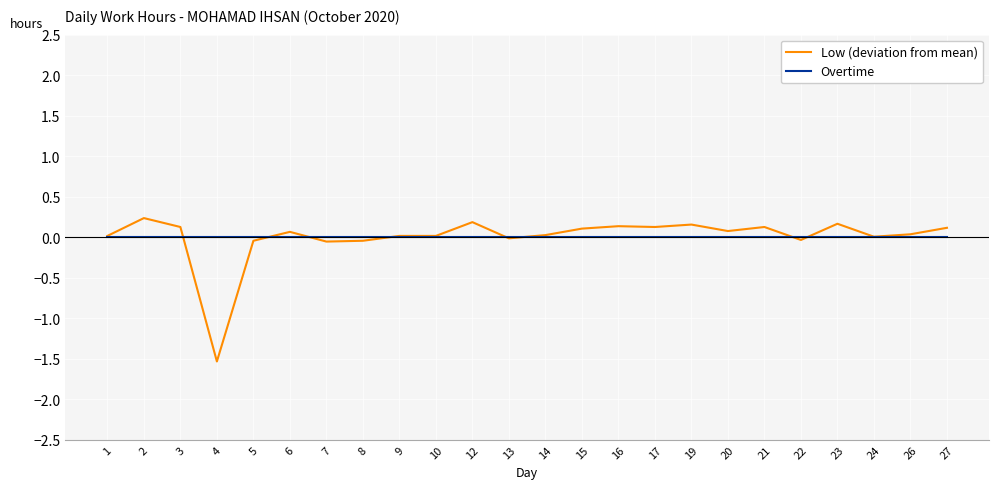

Which series has the largest range (max minus min)?

Low (deviation from mean)